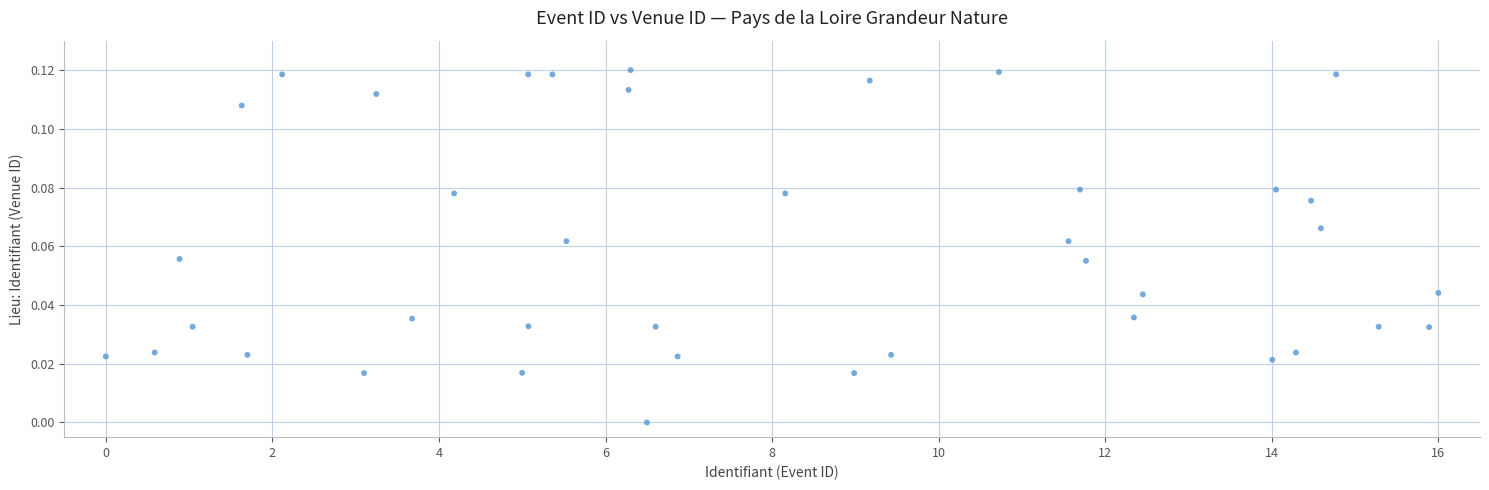

What is the range of X values (max minus min)?

16.0